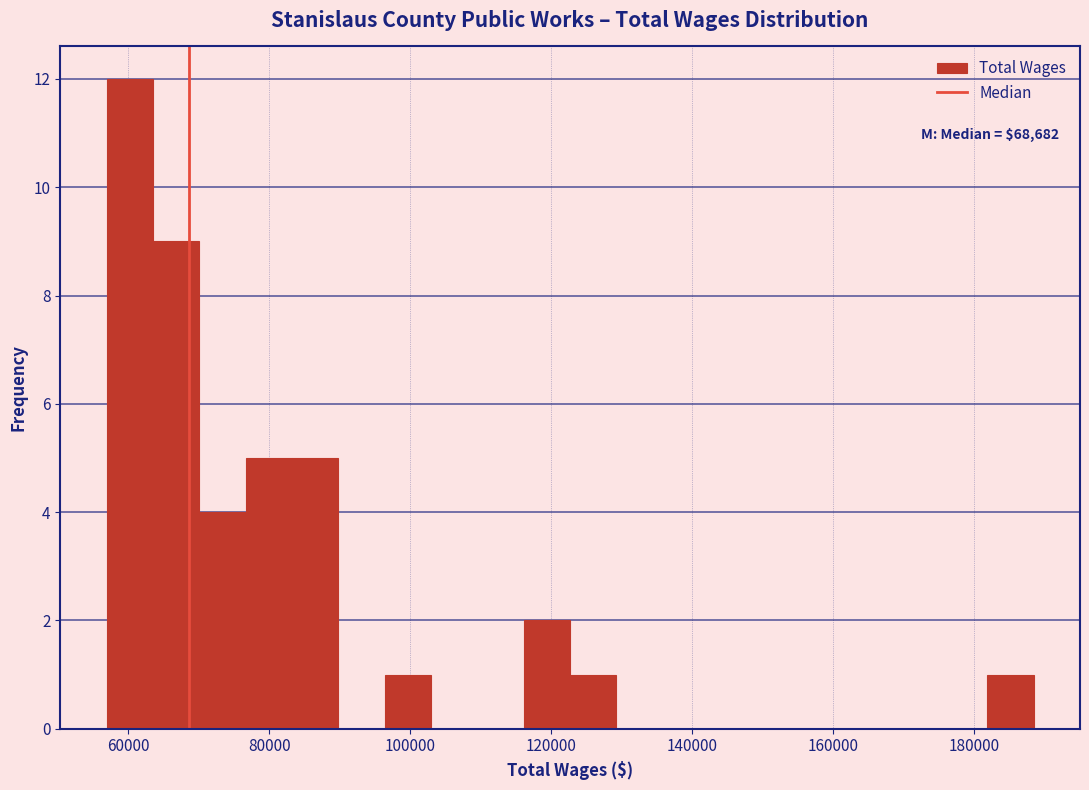

Around what value on the x-axis is the tallest bar? Give the approximate position of its centre, as read against the axis.

60000